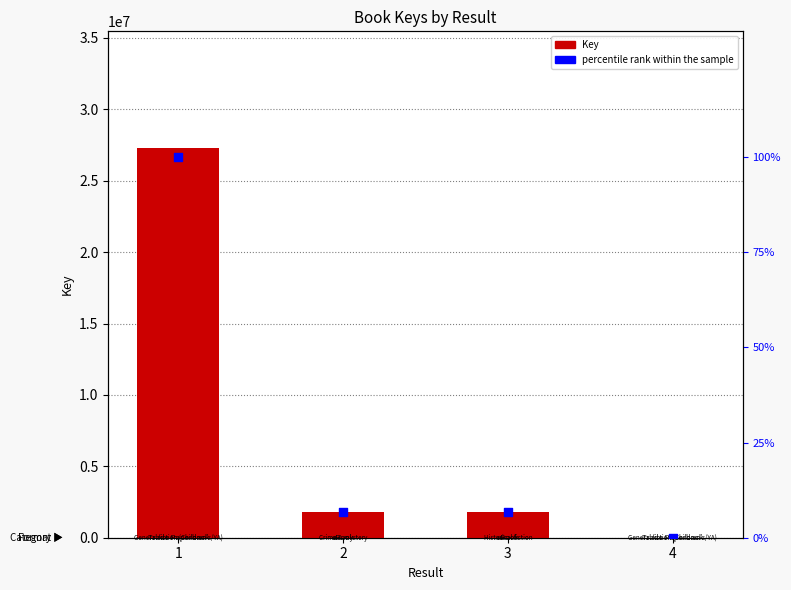

What are all the series names shown in the legend?

Key, percentile rank within the sample